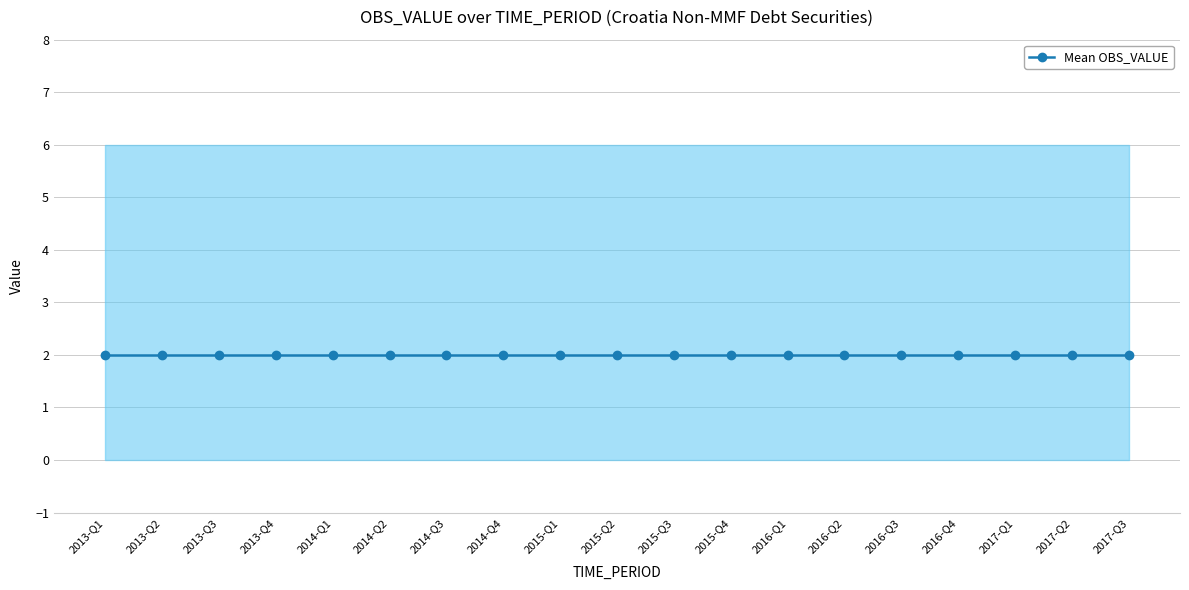

Reading left to right, what are all the values shown in this chart?

OBS_VALUE: 0	0	0	0	0	0	0	0	0	0	0	0	0	0	0	0	0	0	0
DECIMALS: 2	2	2	2	2	2	2	2	2	2	2	2	2	2	2	2	2	2	2
UNIT_MULT: 6	6	6	6	6	6	6	6	6	6	6	6	6	6	6	6	6	6	6